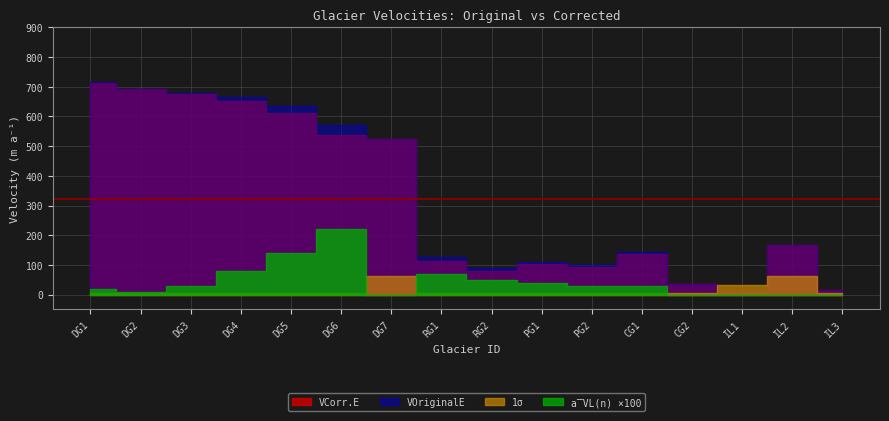

What is the maximum value for 1σ?

62.0